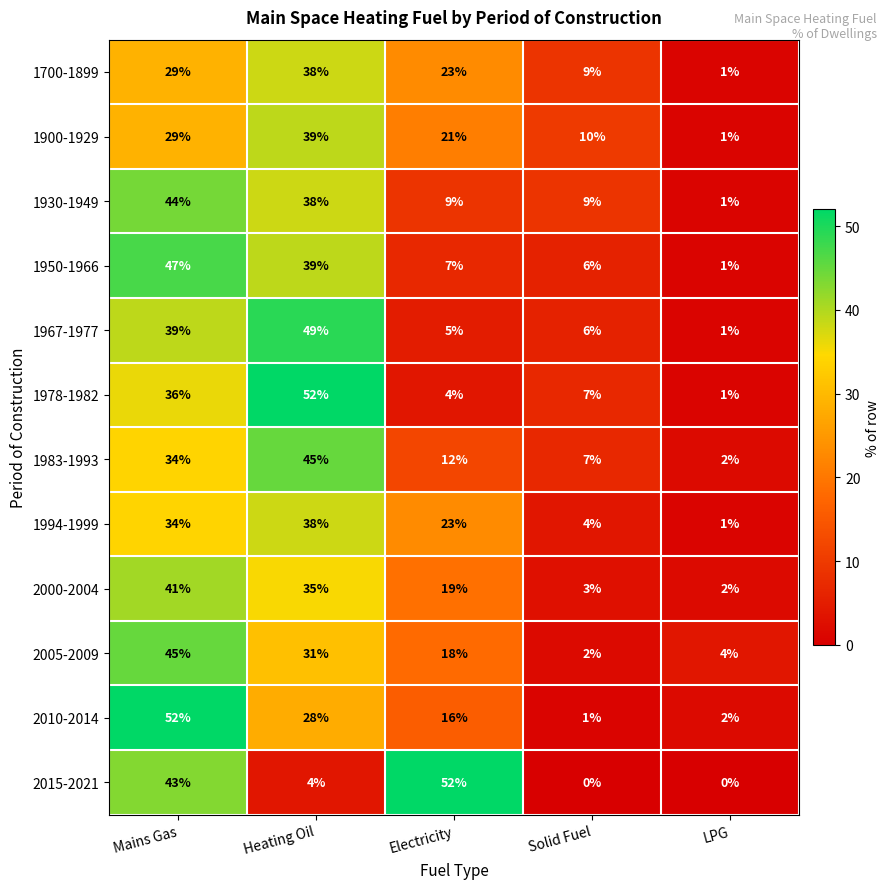

How many data points does each series have?

5